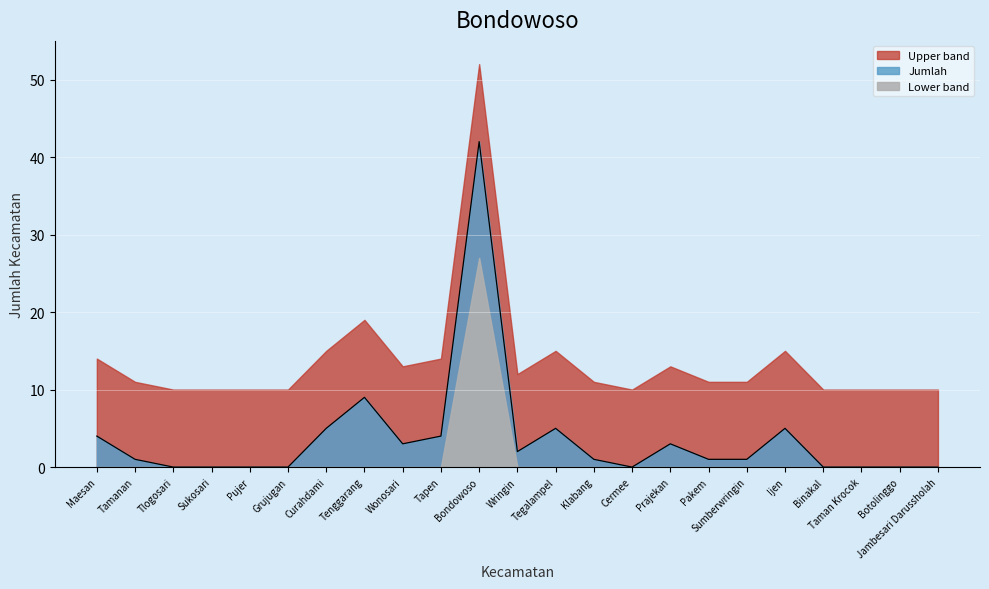

What is the sum of the values at Tapen and Tegalampel?

9